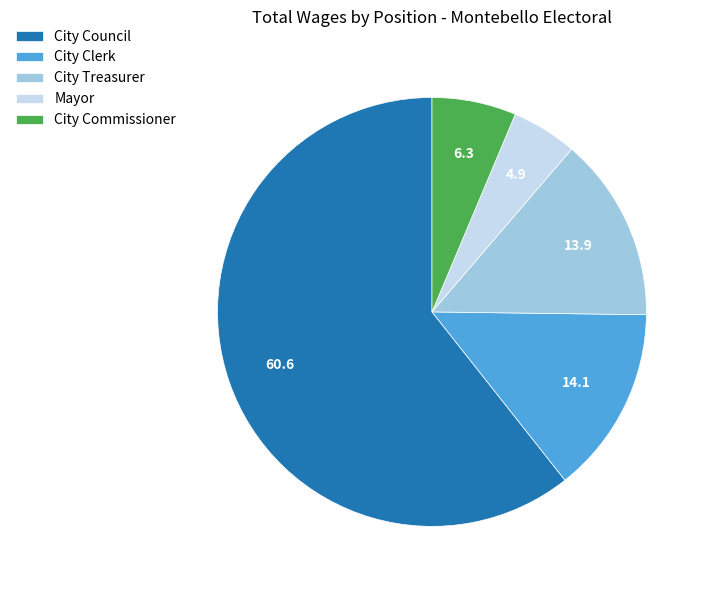

Approximately how many times larger is the value at City Clerk compared to Mayor?

2.9